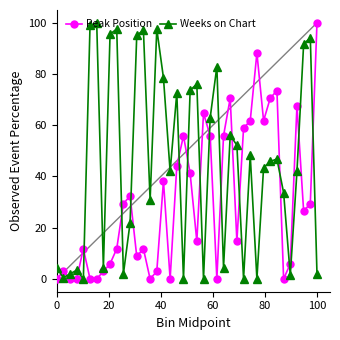

Count the number of data series in this chart.

2